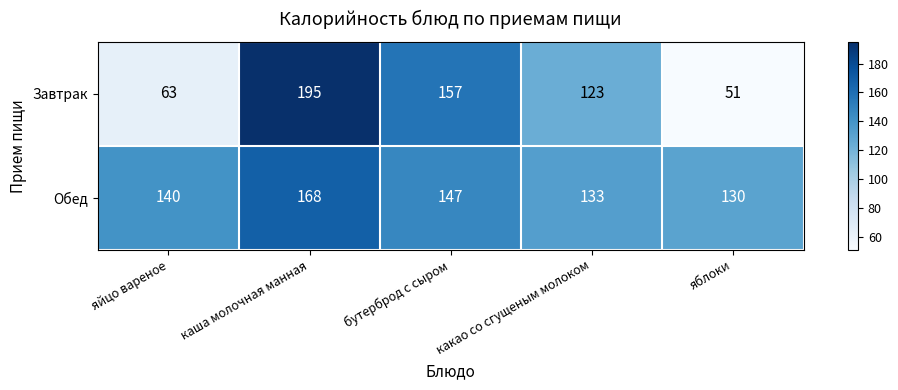

What is the total value across all series at бутерброд с сыром?

304